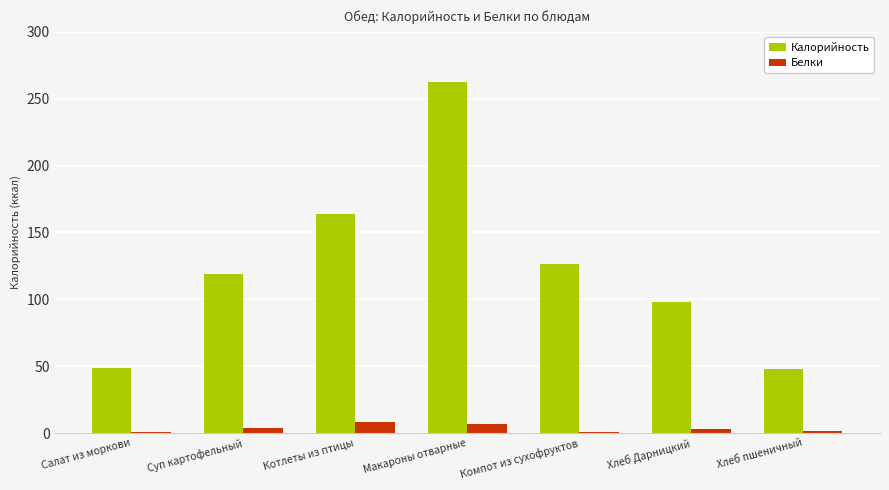

What is the total value across all series at Компот из сухофруктов?

126.6